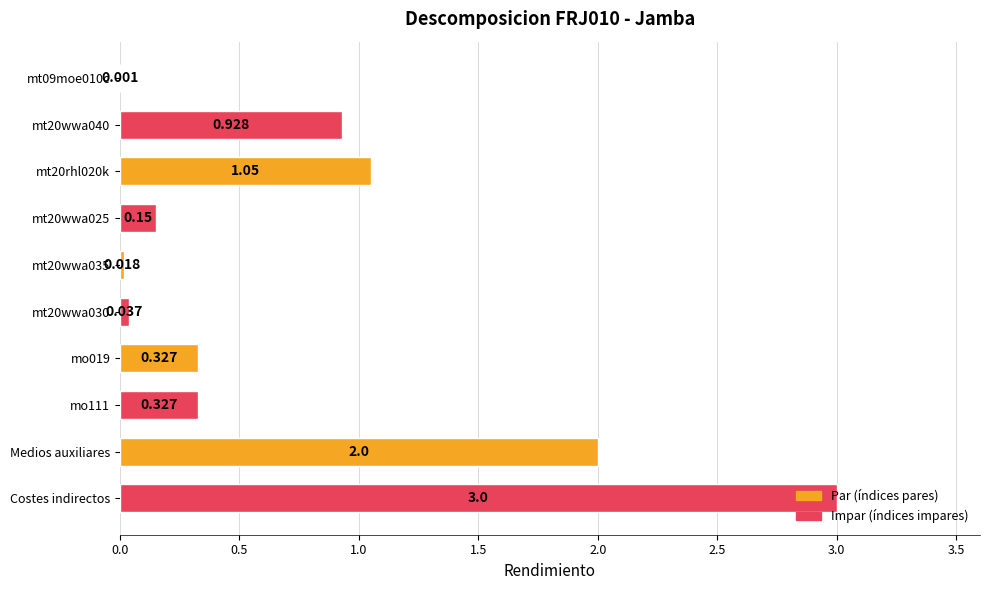

Are the bars horizontal?

Yes